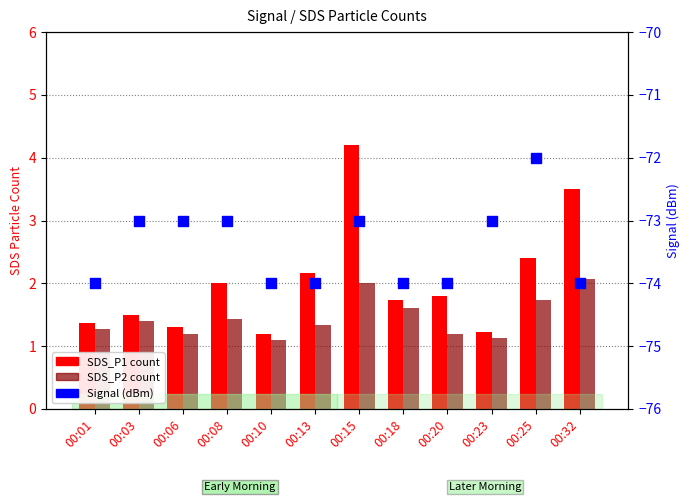

What is the total value across all series at 00:03?

-70.1